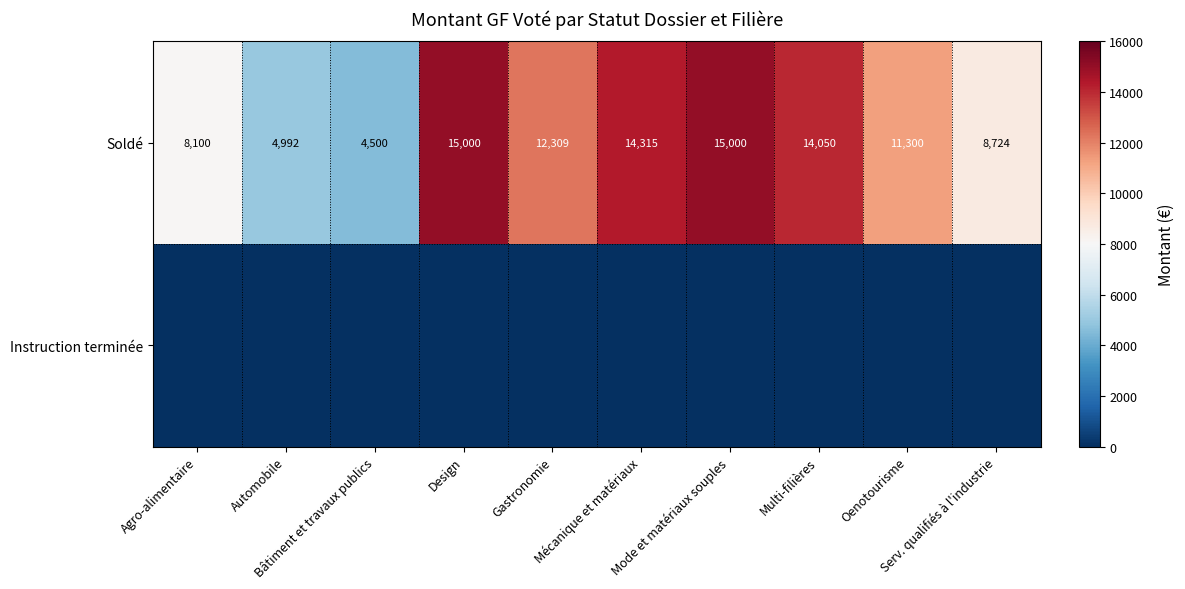

What is the sum of all Soldé values?

108290